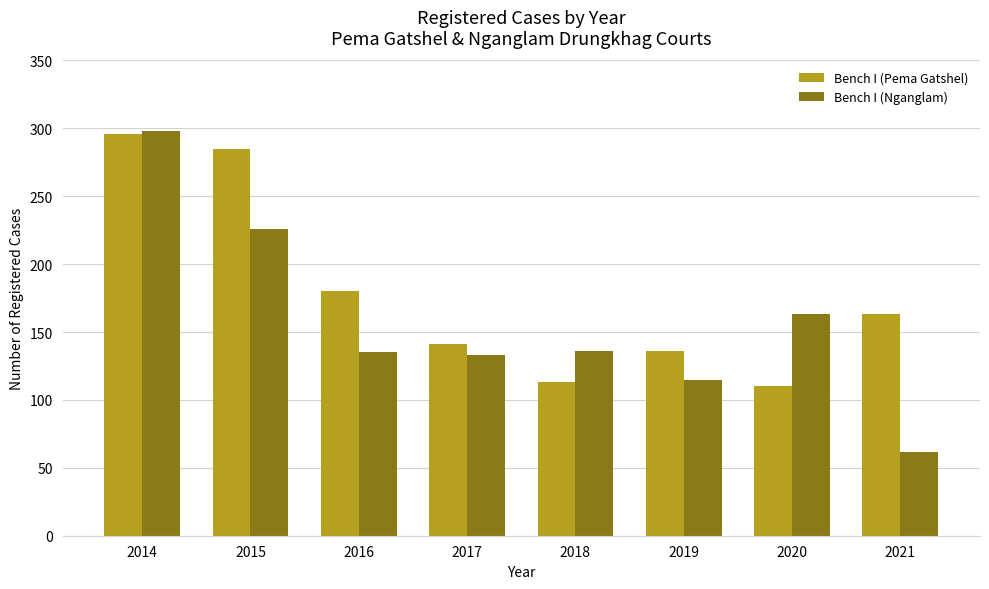

The value of Bench I (Nganglam) at 2018 is 212. True or false?

False